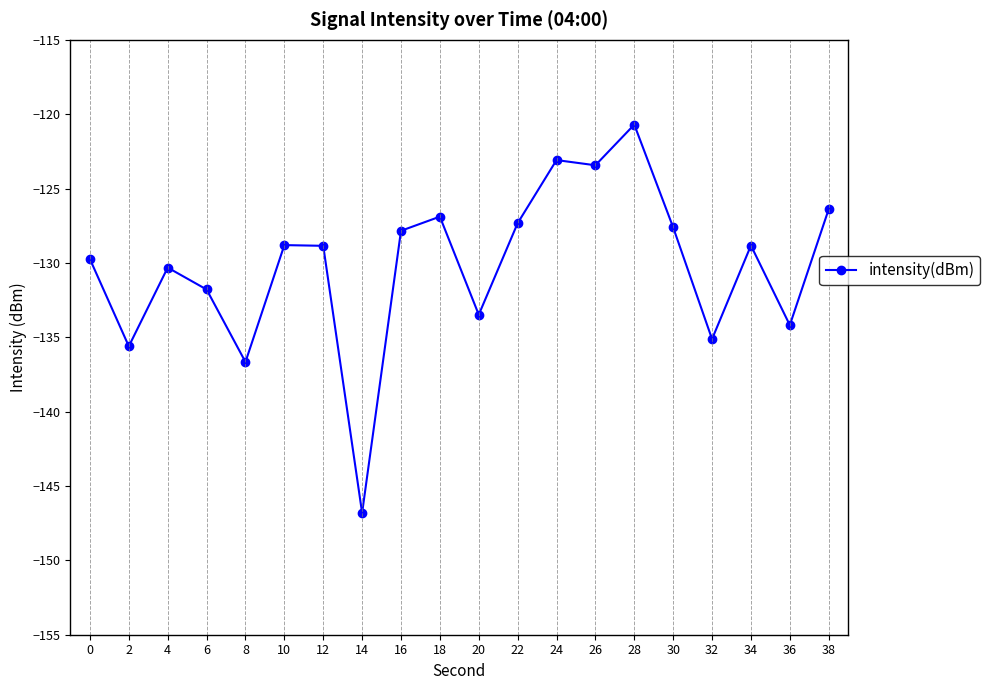

Between 32 and 2, which is larger?

32